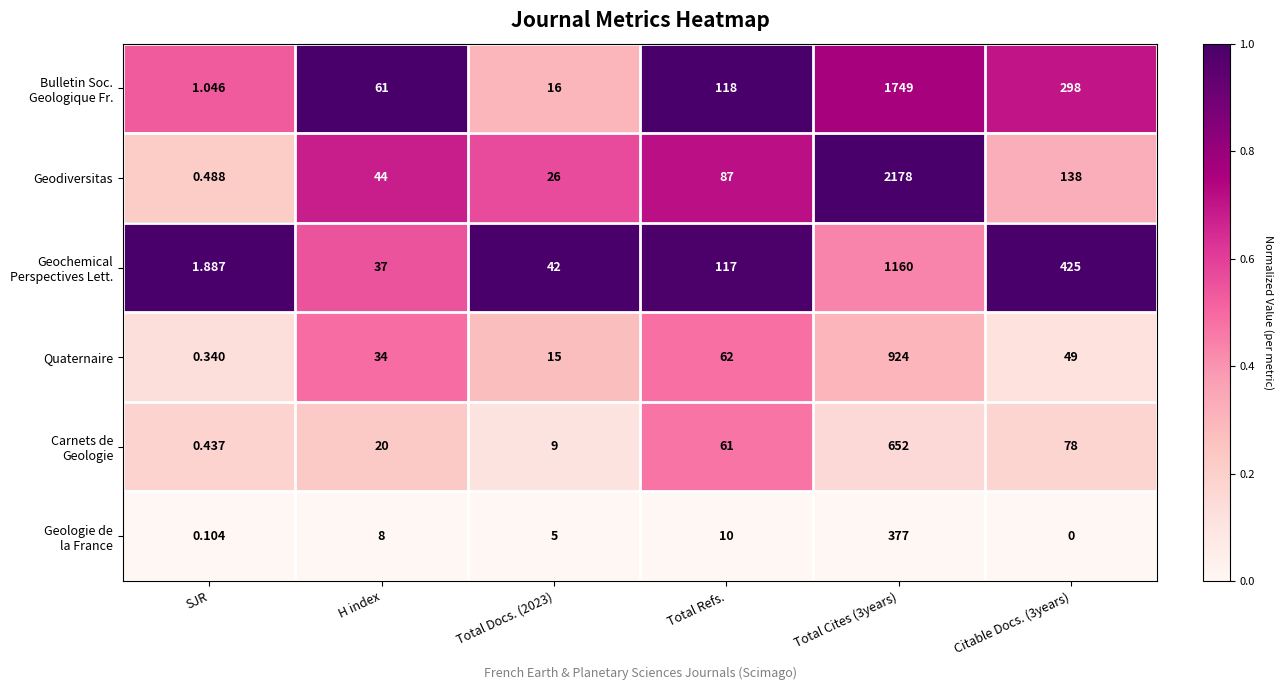

What is the total value across all series at H index?

204.0